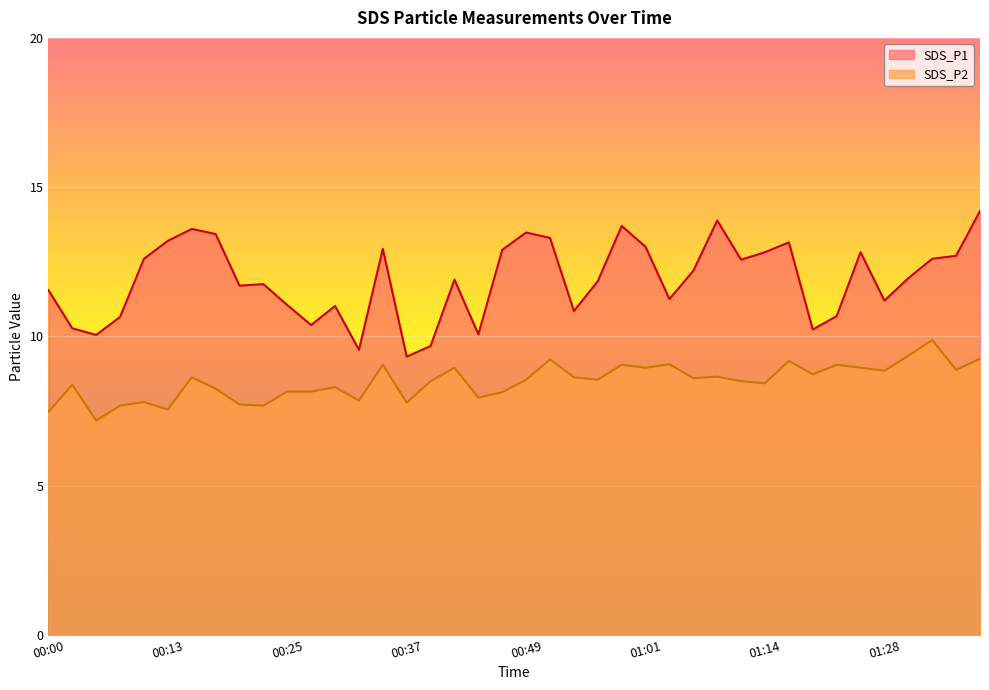

What is the difference between the maximum and minimum values in the SDS_P2 series?

2.7